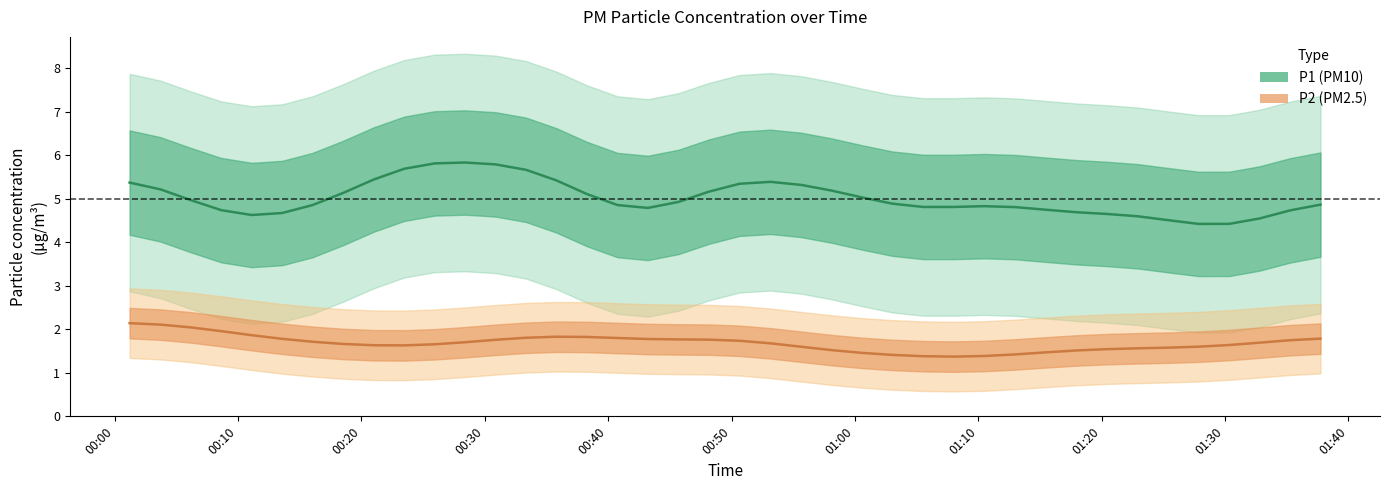

What is the value of the P2 point at the 2nd from the left?

2.2